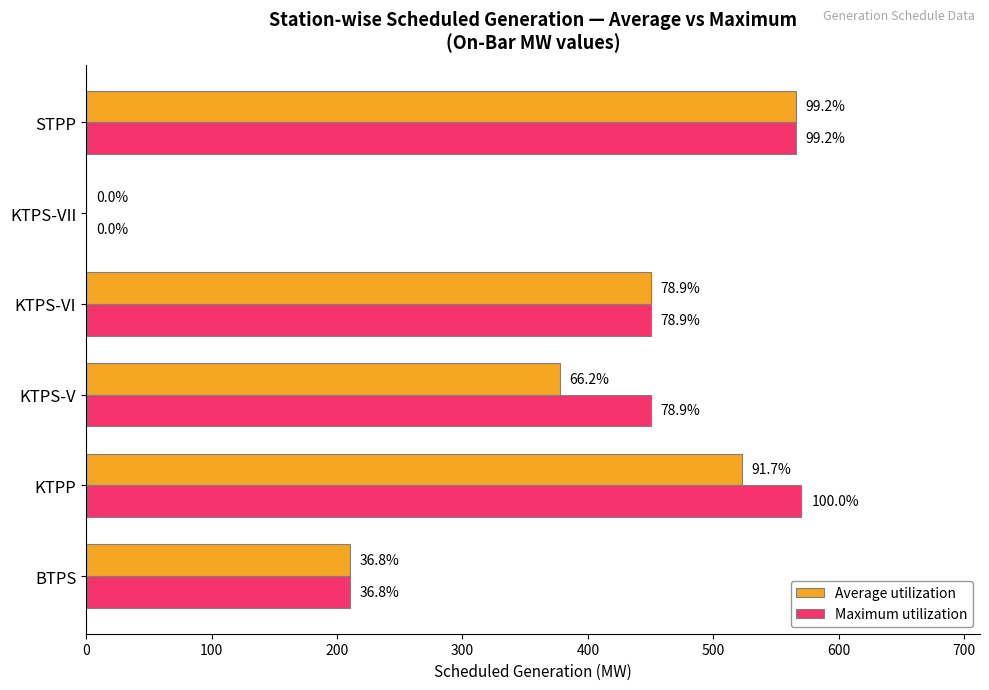

Which series has the largest range (max minus min)?

Maximum utilization